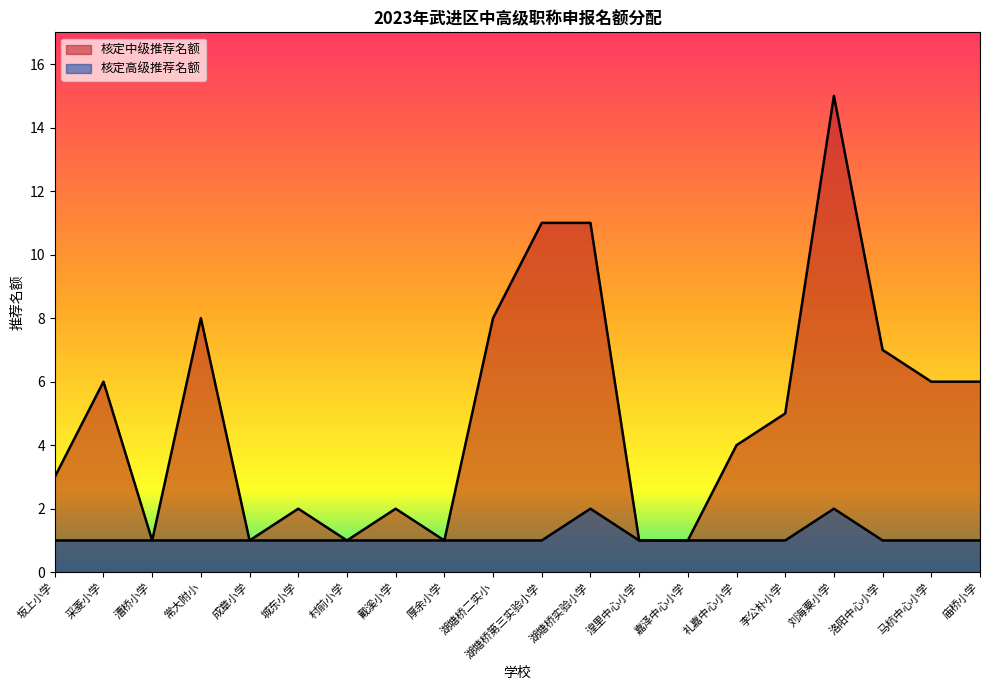

How many lines are shown in the chart?

2